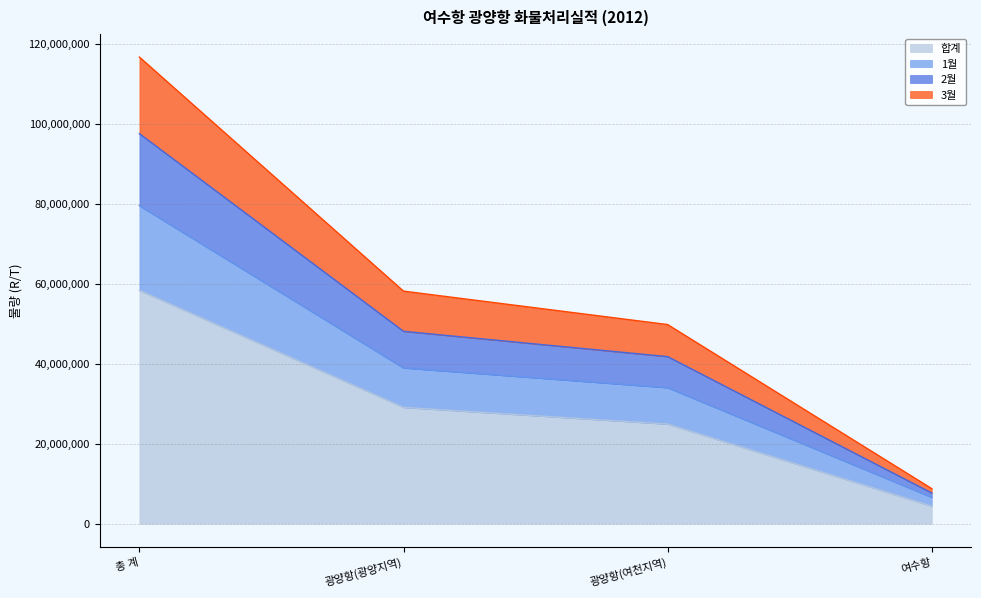

What is the label of the 2nd point from the left?

광양항(광양지역)